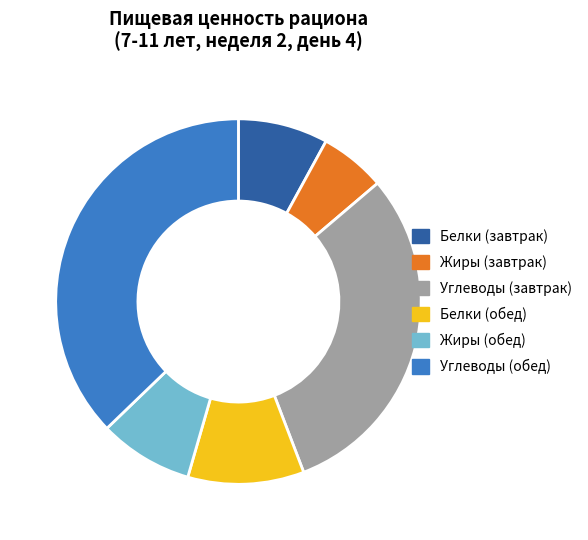

Is there a majority slice in this chart?

No